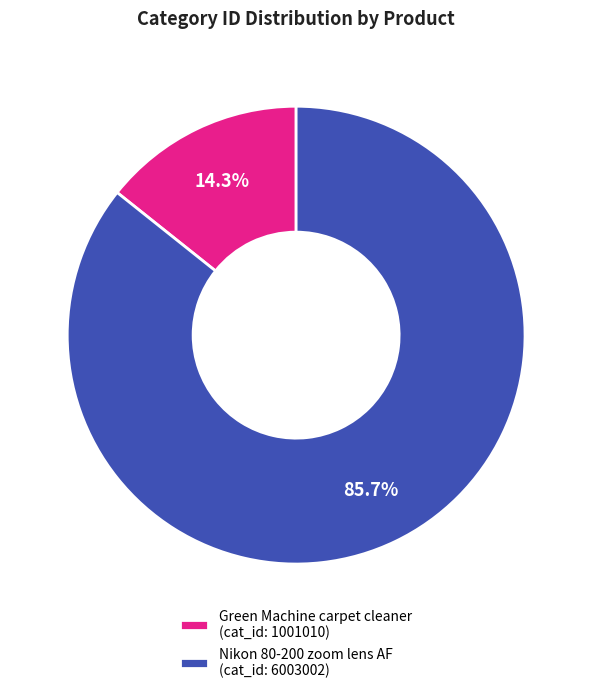

The Nikon 80-200 zoom lens AF slice represents 73% of the pie. True or false?

False